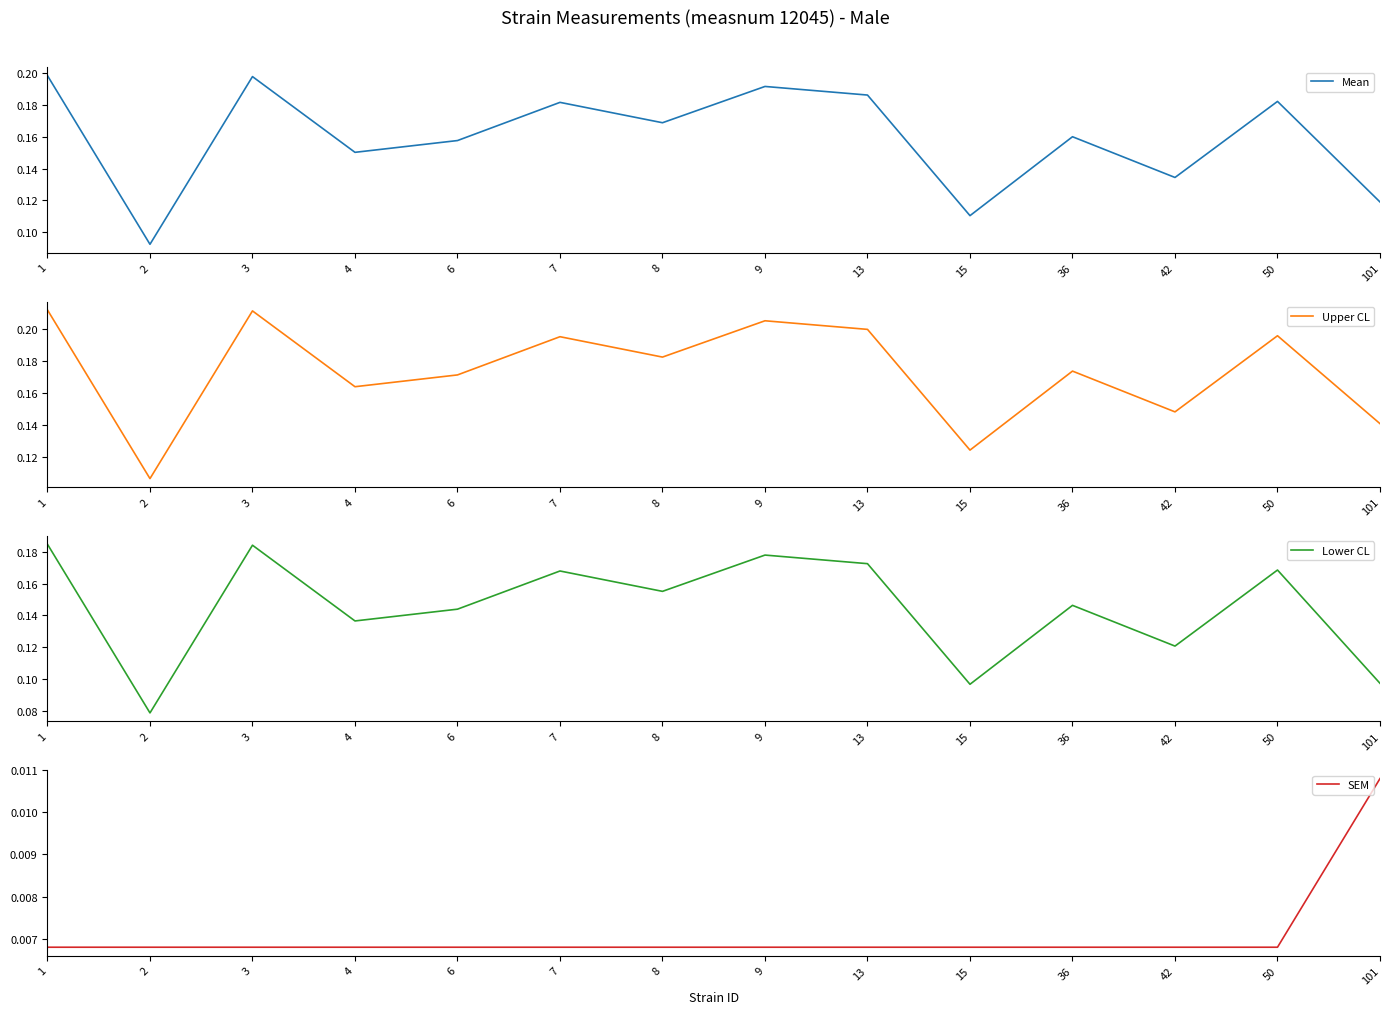

The Mean series shows 0.2 at 2. True or false?

False